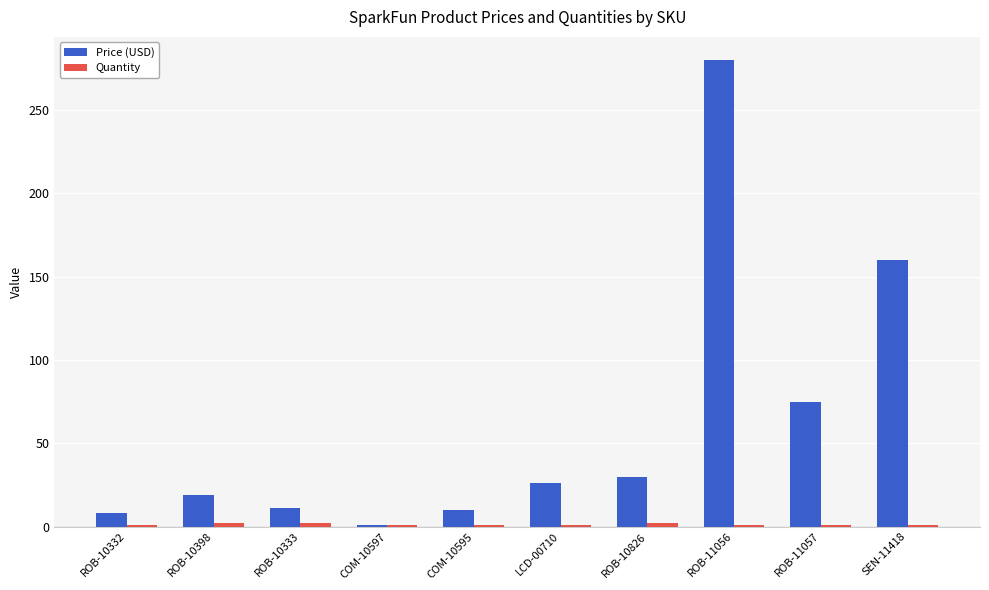

How many bars are there in each group?

2